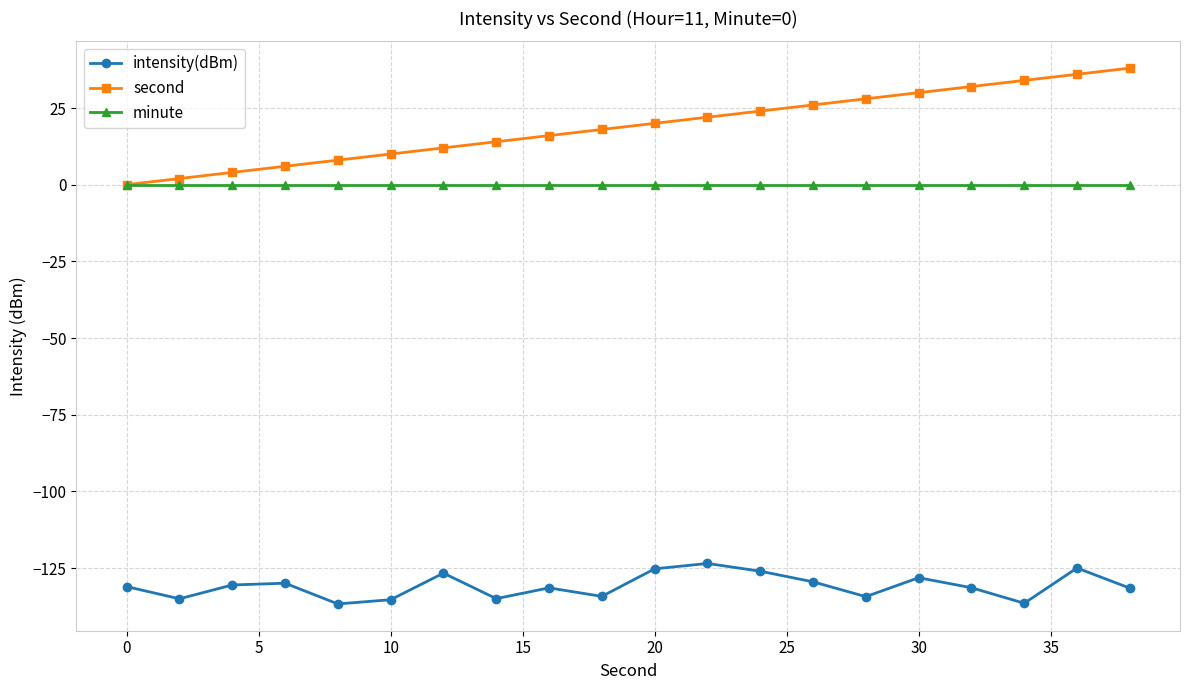

Which series has the widest spread of values?

second